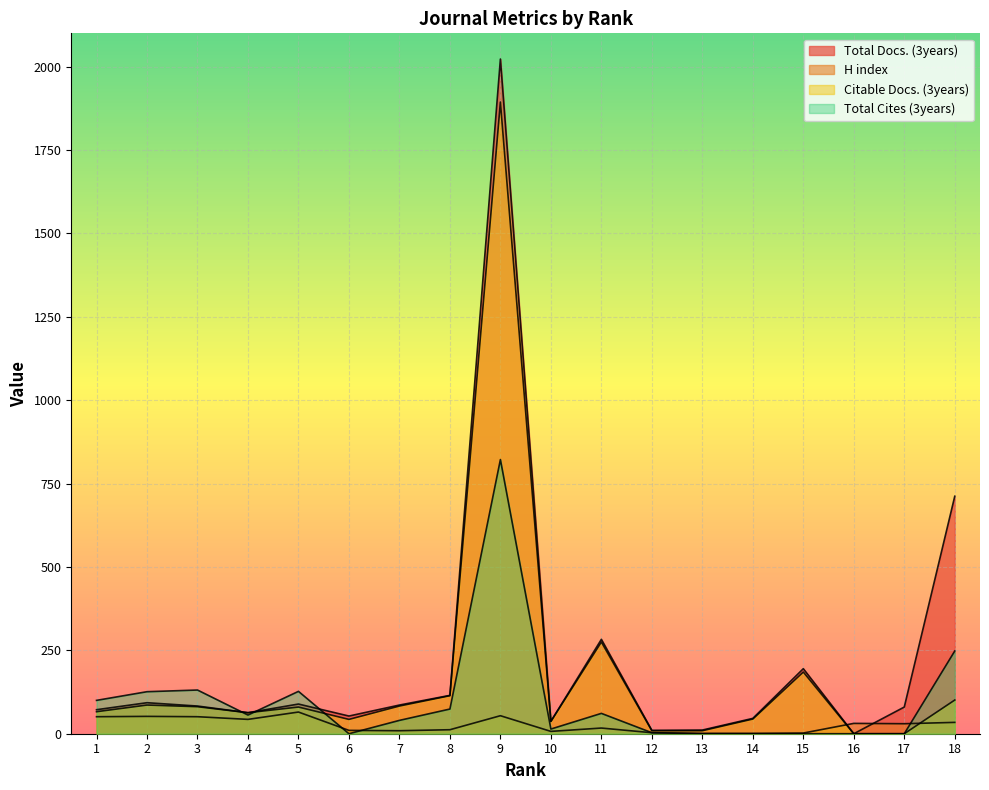

Reading right to left, what are all the values shown in this chart?

Total Docs. (3years): 712	80	0	195	46	11	10	283	37	2023	115	86	53	89	63	83	93	72
H index: 34	30	31	2	1	1	3	17	7	54	12	9	10	65	43	51	52	51
Citable Docs. (3years): 101	0	0	185	44	9	9	275	37	1894	114	83	43	80	63	81	86	66
Total Cites (3years): 248	0	0	0	0	0	3	61	14	822	74	40	0	127	56	131	126	100